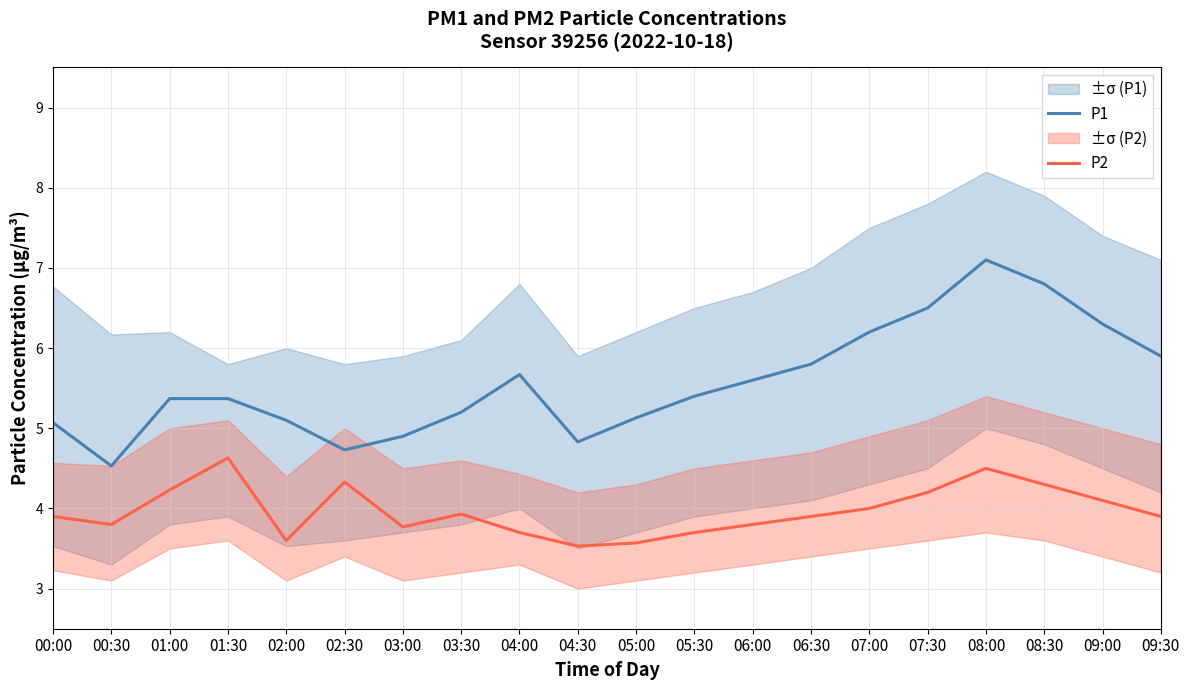

What is the sum of all P1 values?

111.5